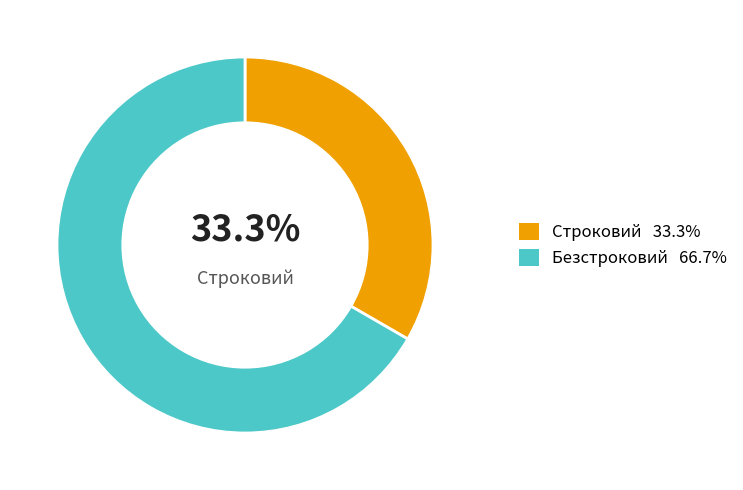

Is there any slice that represents more than half of the pie?

Yes